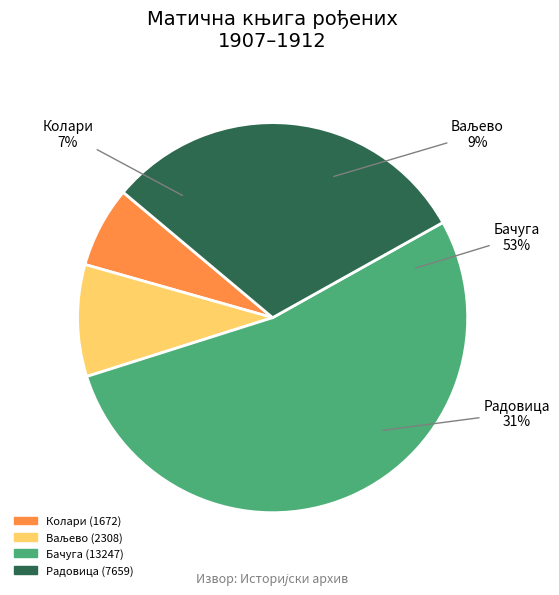

To the nearest percent, what is the difference between the largest and smallest slice percentages?

47%